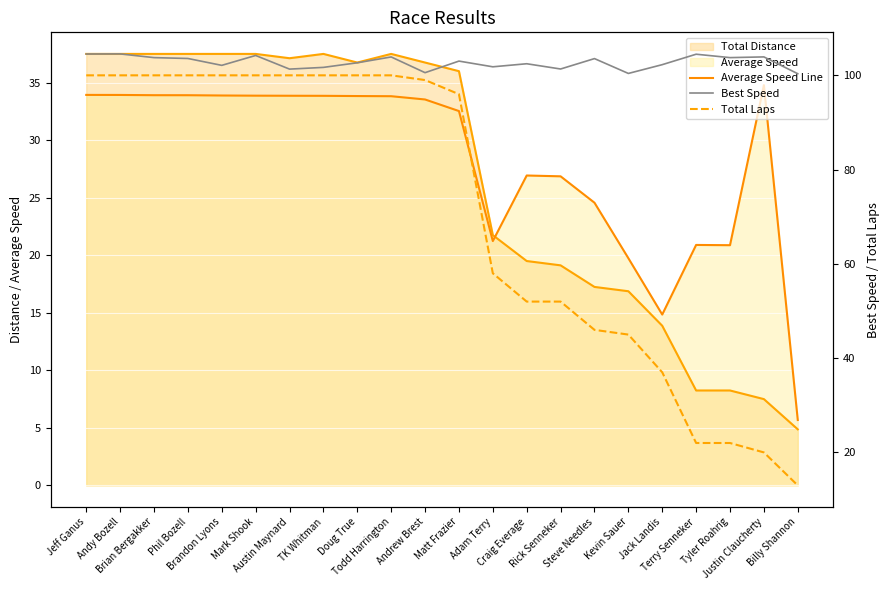

Rank the series by their average value, from highest to lowest.

Best Speed, Total Laps, Average Speed Line